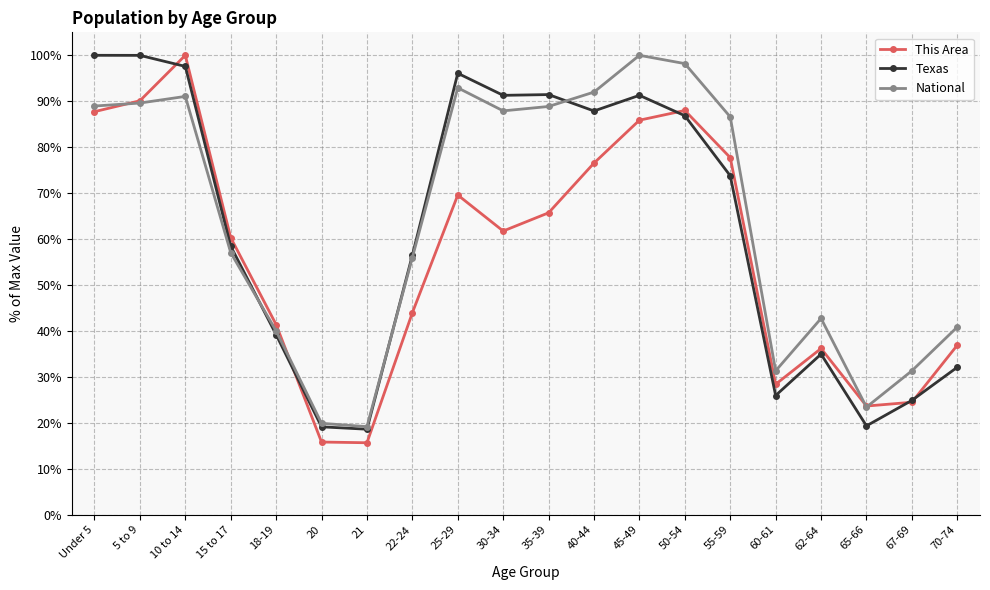

Is the value of Texas at 20 greater than the value of National at 45-49?

No